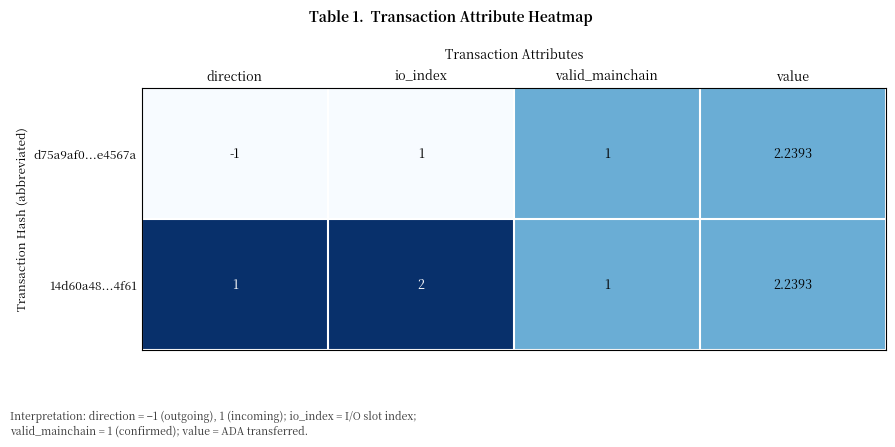

Where is d75a9af0...e4567a nearest to the value 0?

direction